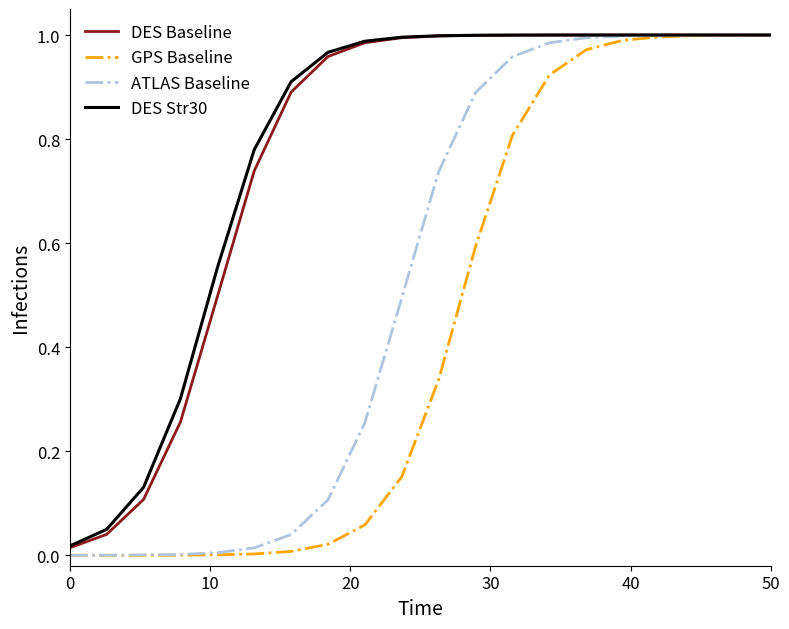

What is the difference between the maximum and minimum values in the DES Baseline series?

1.0